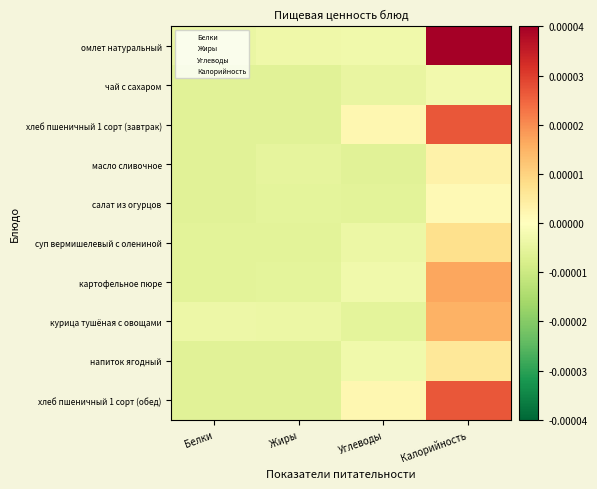

Between Калорийность and Углеводы, which is larger?

Калорийность